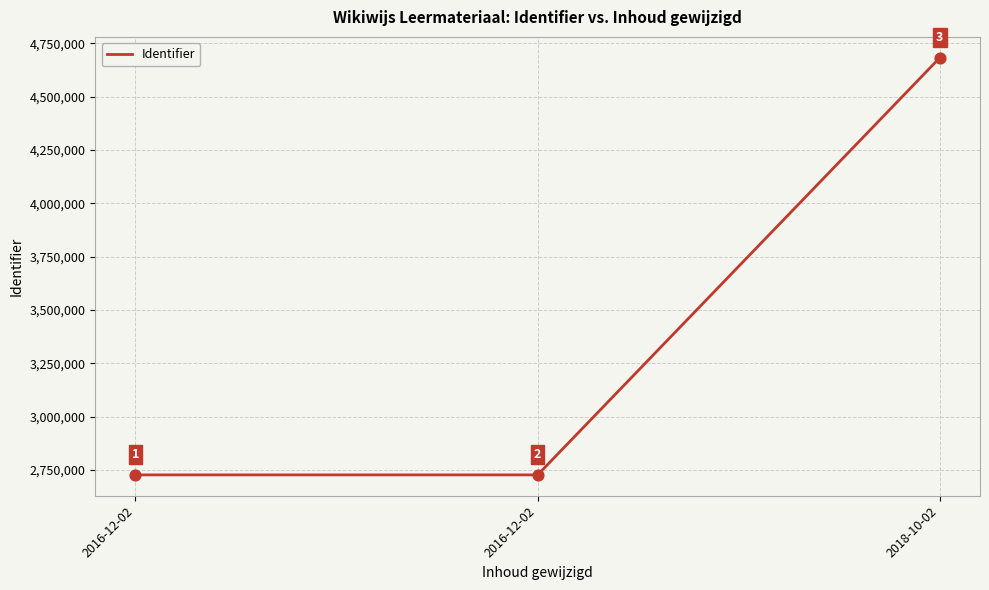

Does the chart have visible grid lines?

Yes